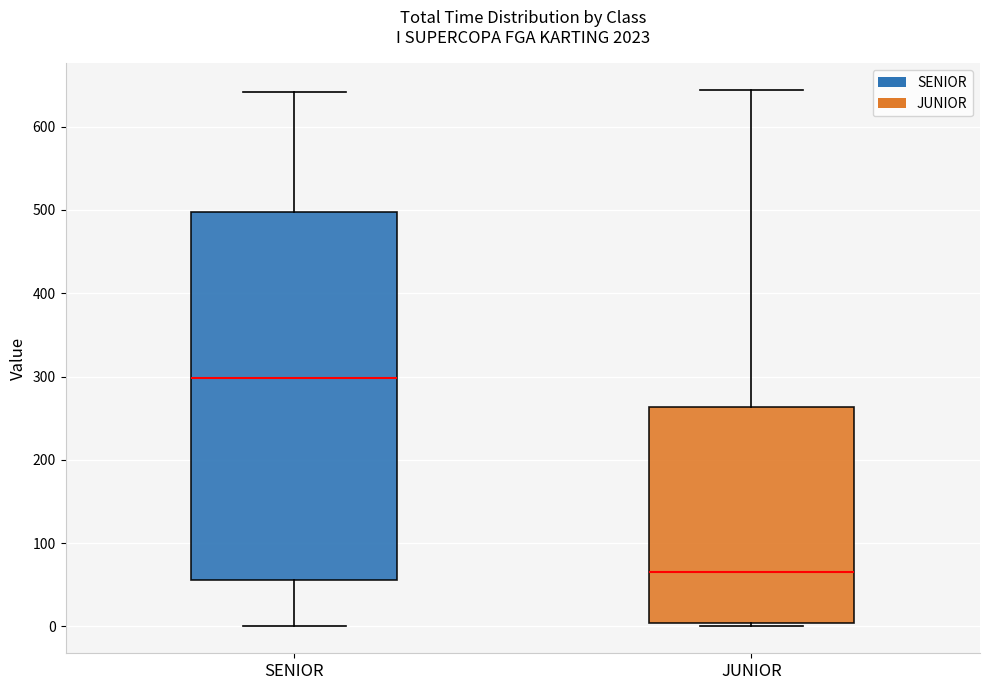

Reading left to right, transcribe this box plot: for each box, give where its median line is, the range the box spans, and where its two whiskers end, as read against the y-axis. The values are not printed on the chart, so give them approximately, as read against the axis.

SENIOR: median 300, box 60 to 500, whiskers 0 to 640
JUNIOR: median 60, box 0 to 260, whiskers 0 (just below the box's lower edge) to 640